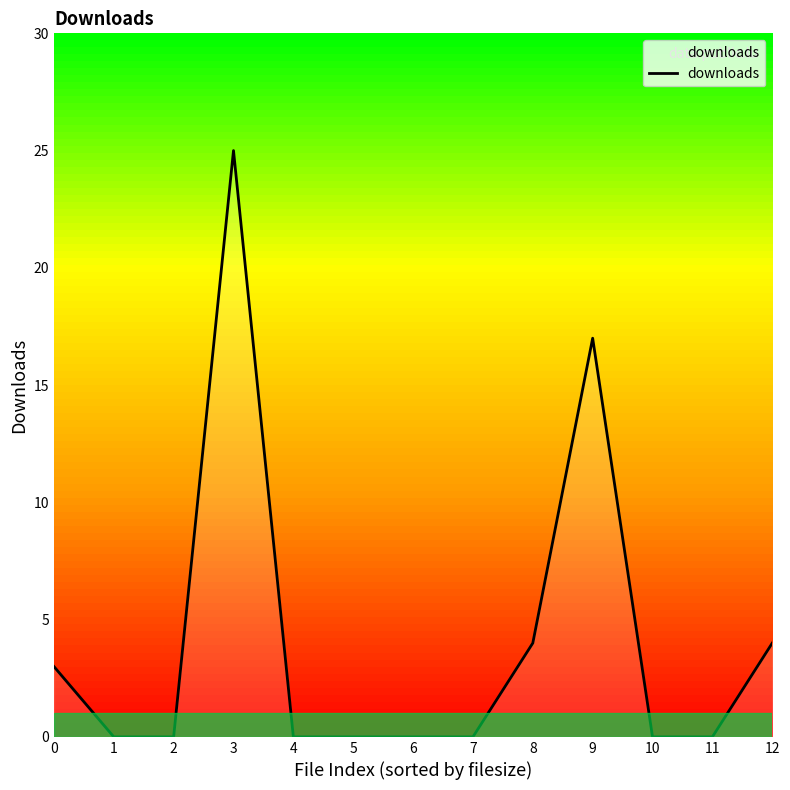

True or false: the data shows -10 at 11.

False